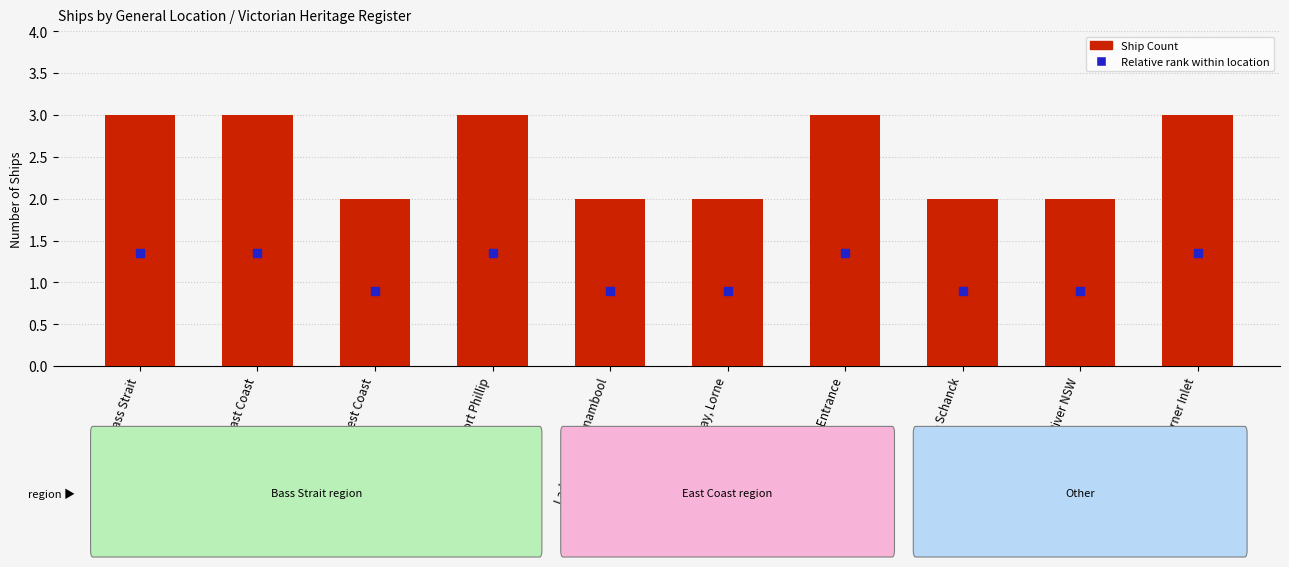

Which series contains the highest Y value?

Ship Count